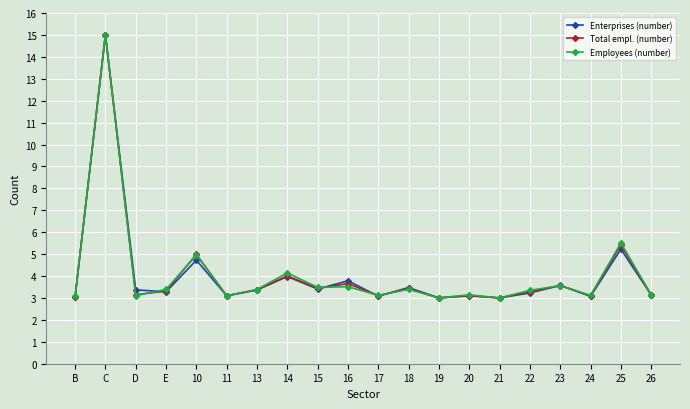

Between 25 and 26, which series saw the biggest shift?

Employees (number)